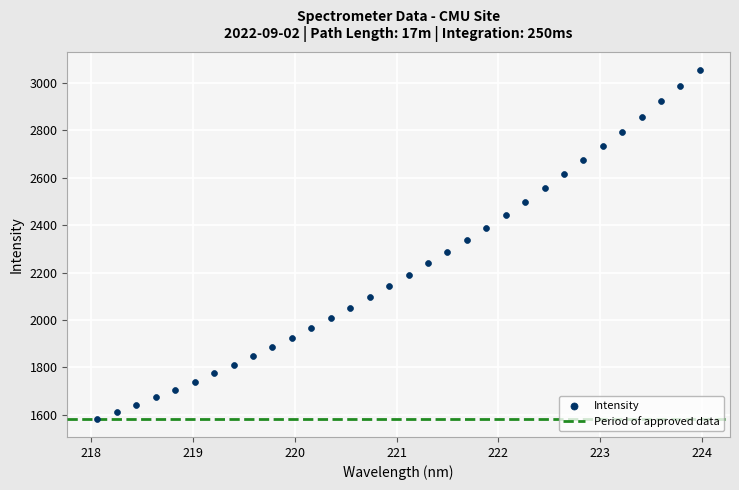

What is the range of X values (max minus min)?

5.9